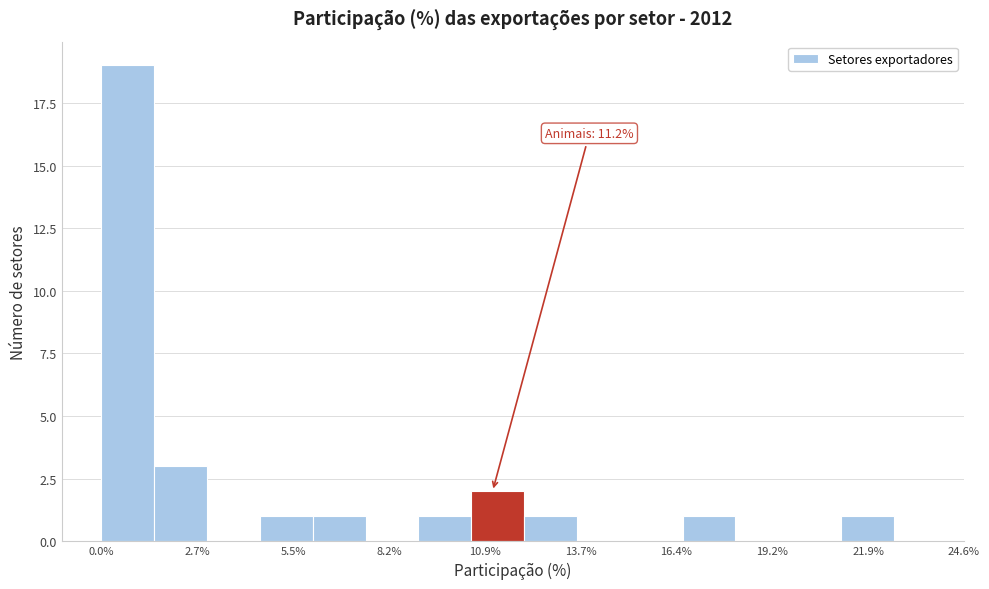

Around what value on the x-axis is the tallest bar? Give the approximate position of its centre, as read against the axis.

1.0